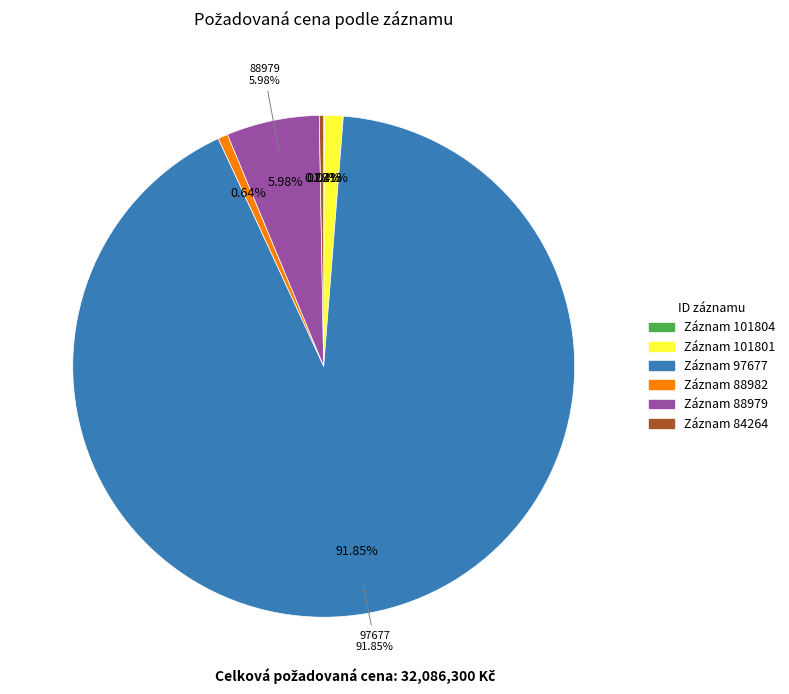

Rank the categories by value from lowest to highest.

101804, 84264, 88982, 101801, 88979, 97677